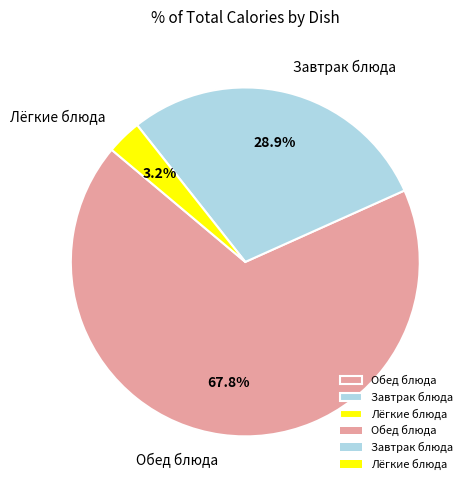

Which category has the smallest portion of the pie?

Лёгкие блюда